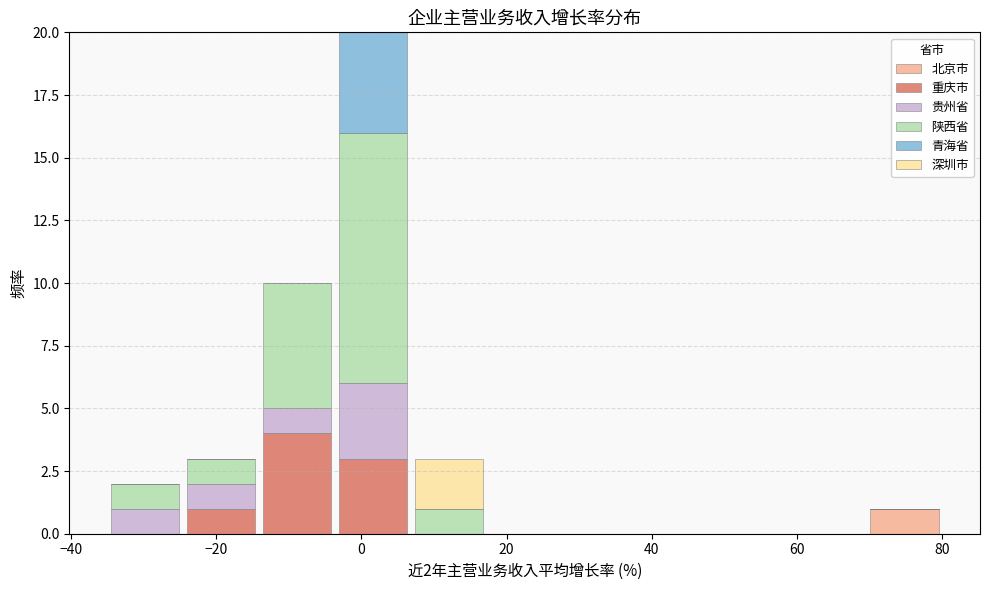

Which range on the x-axis has the tallest stacked bar (by total height)?

-4 to 6